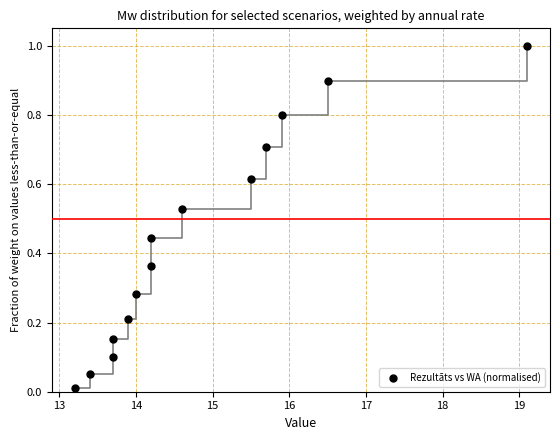

What is the range of X values (max minus min)?

5.9